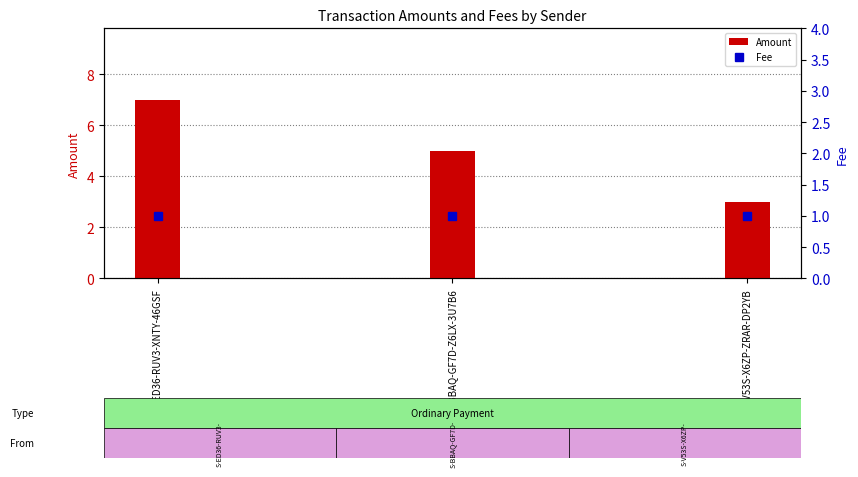

At which category does the chart reach its minimum across all series?

S-ED36-RUV3-XNTY-46GSF